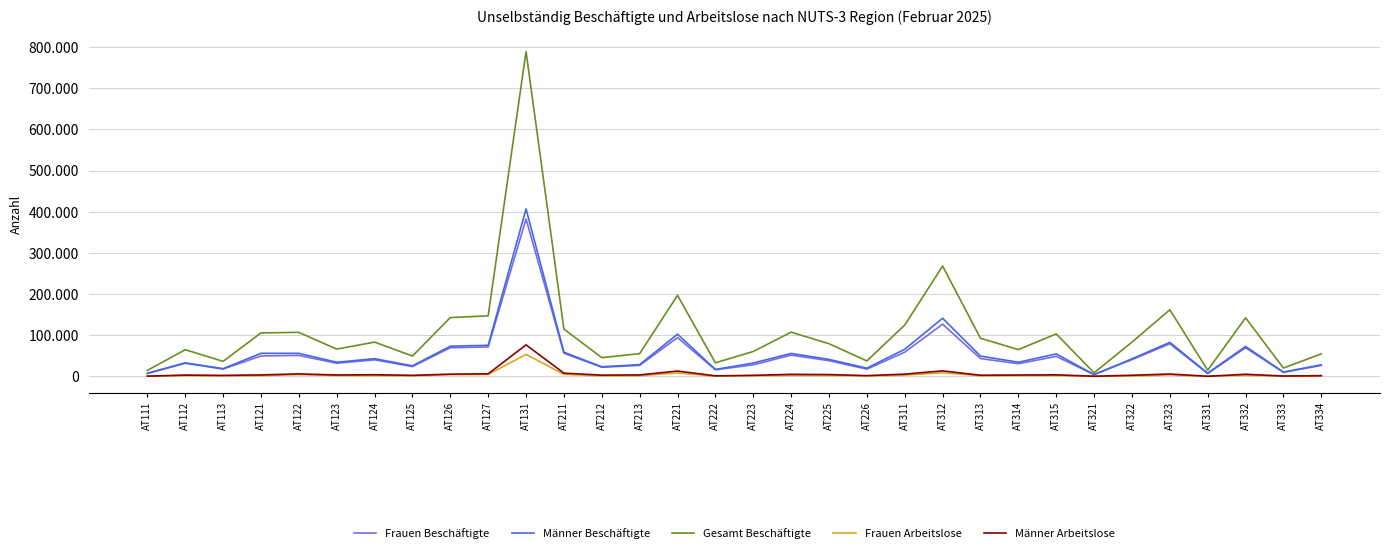

Reading left to right, list all the values displayed in this chart.

Frauen Beschäftigte: AT111=6931	AT112=31884	AT113=17802	AT121=49604	AT122=50972	AT123=31914	AT124=40283	AT125=23850	AT126=69586	AT127=71582	AT131=382631	AT211=56241	AT212=22163	AT213=26787	AT221=94261	AT222=16075	AT223=28061	AT224=51692	AT225=38167	AT226=17648	AT311=58836	AT312=126854	AT313=43356	AT314=30735	AT315=48636	AT321=4263	AT322=40723	AT323=79262	AT331=7048	AT332=69557	AT333=9720	AT334=26657
Männer Beschäftigte: AT111=7505	AT112=32988	AT113=18712	AT121=56018	AT122=56013	AT123=34342	AT124=43008	AT125=25641	AT126=73372	AT127=75534	AT131=406843	AT211=58732	AT212=23345	AT213=28504	AT221=102629	AT222=16846	AT223=32474	AT224=55770	AT225=41241	AT226=19931	AT311=65950	AT312=141223	AT313=49334	AT314=34340	AT315=54592	AT321=4407	AT322=42563	AT323=82629	AT331=7839	AT332=72779	AT333=10463	AT334=28177
Gesamt Beschäftigte: AT111=14436	AT112=64872	AT113=36514	AT121=105622	AT122=106985	AT123=66256	AT124=83291	AT125=49491	AT126=142958	AT127=147116	AT131=789474	AT211=114973	AT212=45508	AT213=55291	AT221=196890	AT222=32921	AT223=60535	AT224=107462	AT225=79408	AT226=37579	AT311=124786	AT312=268077	AT313=92690	AT314=65075	AT315=103228	AT321=8670	AT322=83286	AT323=161891	AT331=14887	AT332=142336	AT333=20183	AT334=54834
Frauen Arbeitslose: AT111=402	AT112=2300	AT113=1448	AT121=1916	AT122=4248	AT123=2226	AT124=2083	AT125=1624	AT126=4108	AT127=4730	AT131=53340	AT211=4976	AT212=1267	AT213=1861	AT221=8235	AT222=566	AT223=1662	AT224=2552	AT225=2640	AT226=971	AT311=3052	AT312=8850	AT313=1486	AT314=2099	AT315=2373	AT321=86	AT322=973	AT323=3694	AT331=118	AT332=3023	AT333=259	AT334=494
Männer Arbeitslose: AT111=654	AT112=3026	AT113=2361	AT121=3559	AT122=6050	AT123=3392	AT124=4019	AT125=2426	AT126=5433	AT127=6266	AT131=76617	AT211=7871	AT212=3015	AT213=3565	AT221=12971	AT222=1295	AT223=2540	AT224=5001	AT225=4374	AT226=1862	AT311=5496	AT312=13425	AT313=2751	AT314=3290	AT315=3699	AT321=389	AT322=2704	AT323=5785	AT331=256	AT332=5119	AT333=871	AT334=1794